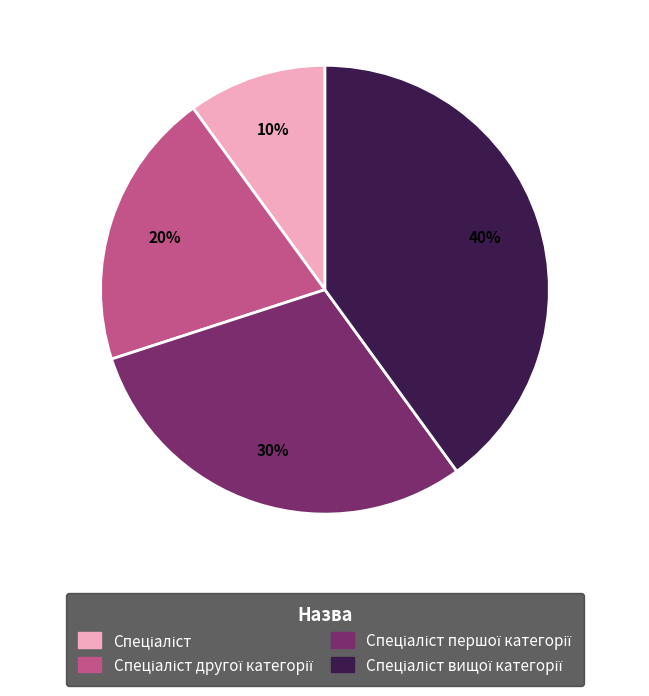

To the nearest percent, what is the average slice percentage?

25%